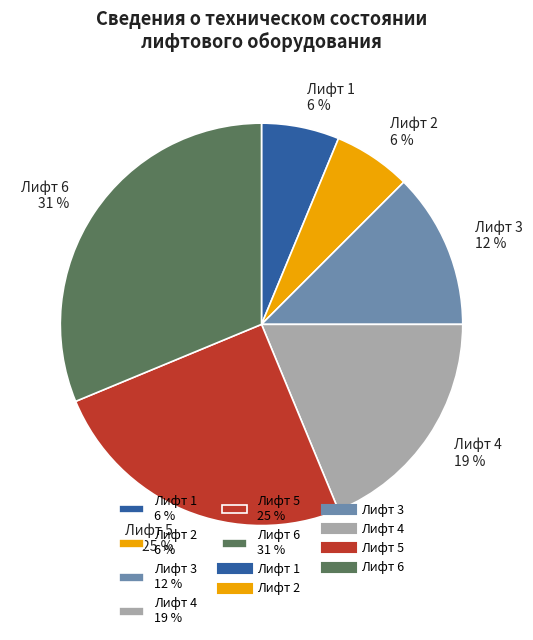

Does any single category account for the majority?

No